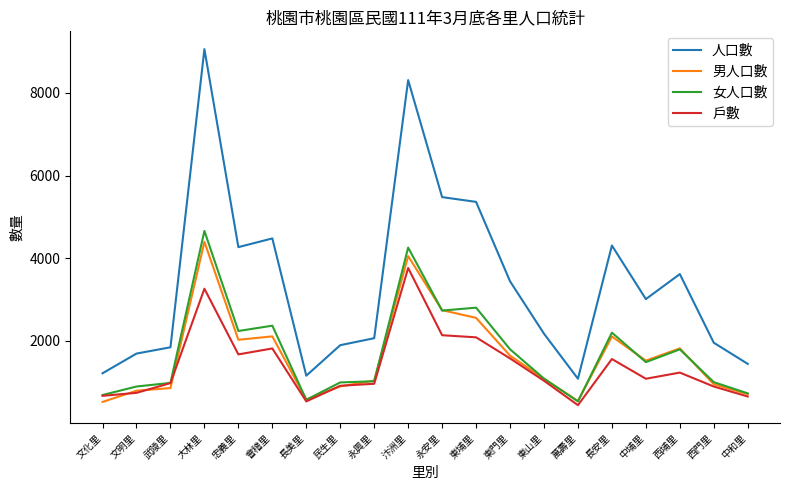

Which series changed the most between 永安里 and 東門里?

人口數